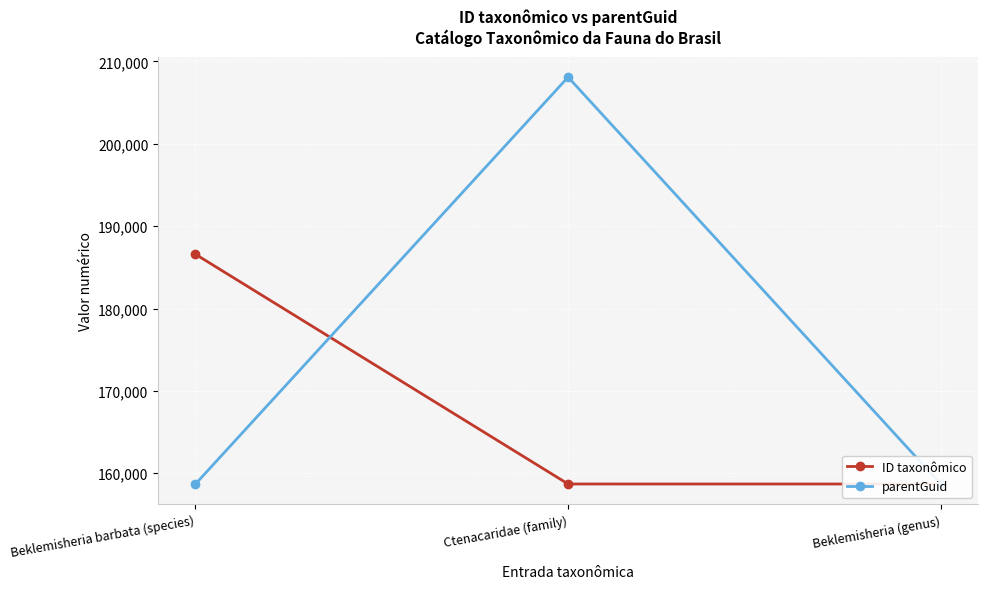

What is the value of the ID taxonômico point at the 2nd from the left?

158687